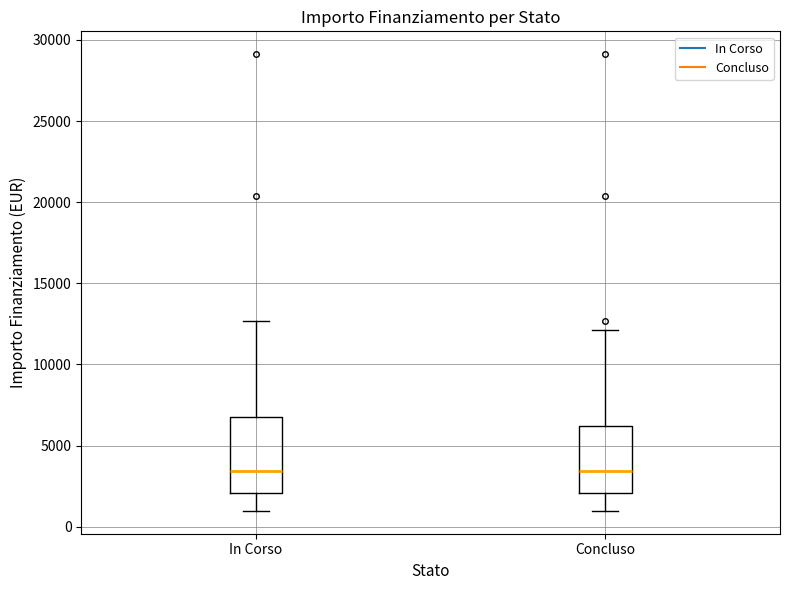

Reading left to right, read every box against the y-axis: the position of its median line, the range the box covers, and the ends of its whiskers. The values are not printed on the chart, so give them approximately, as read against the axis.

In Corso: median 3500, box 2000 to 7000, whiskers 1000 to 12500
Concluso: median 3500, box 2000 to 6000, whiskers 1000 to 12000